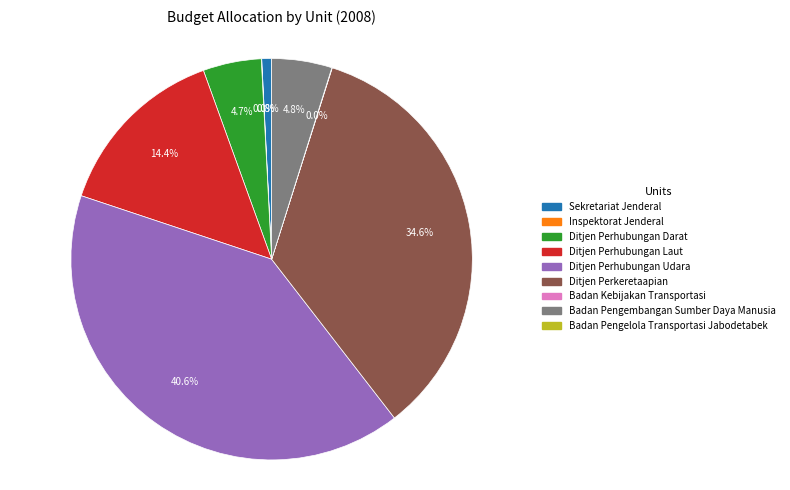

Is there any slice that represents more than half of the pie?

No